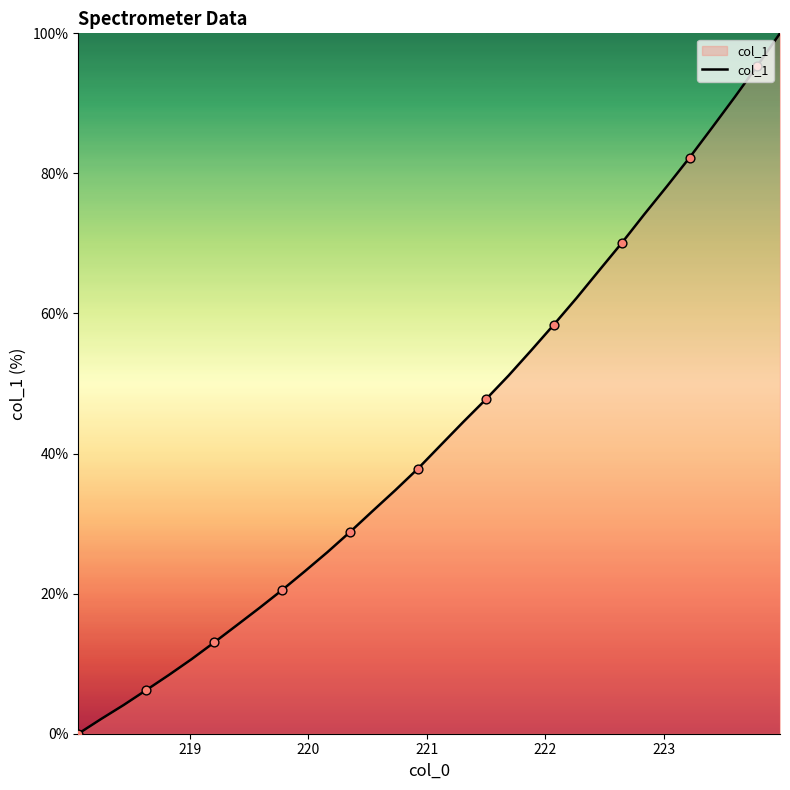

What is the difference between the maximum and minimum values?

100.0